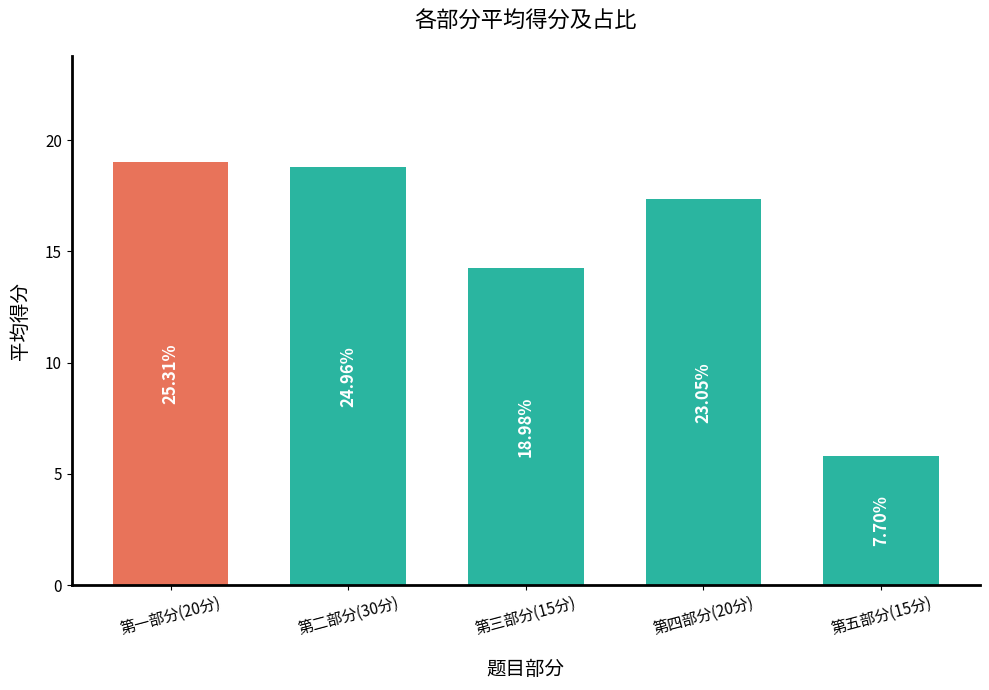

The chart shows a value of 18.8 at 第二部分(30分). True or false?

True